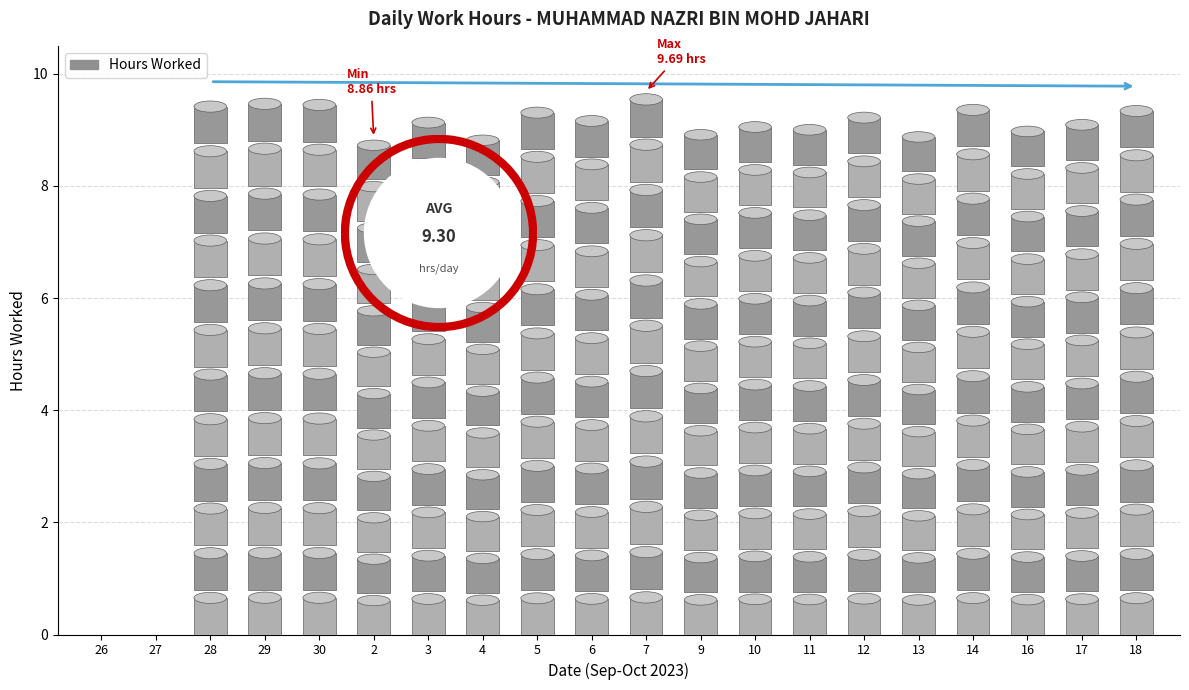

What is the sum of all values?

167.3